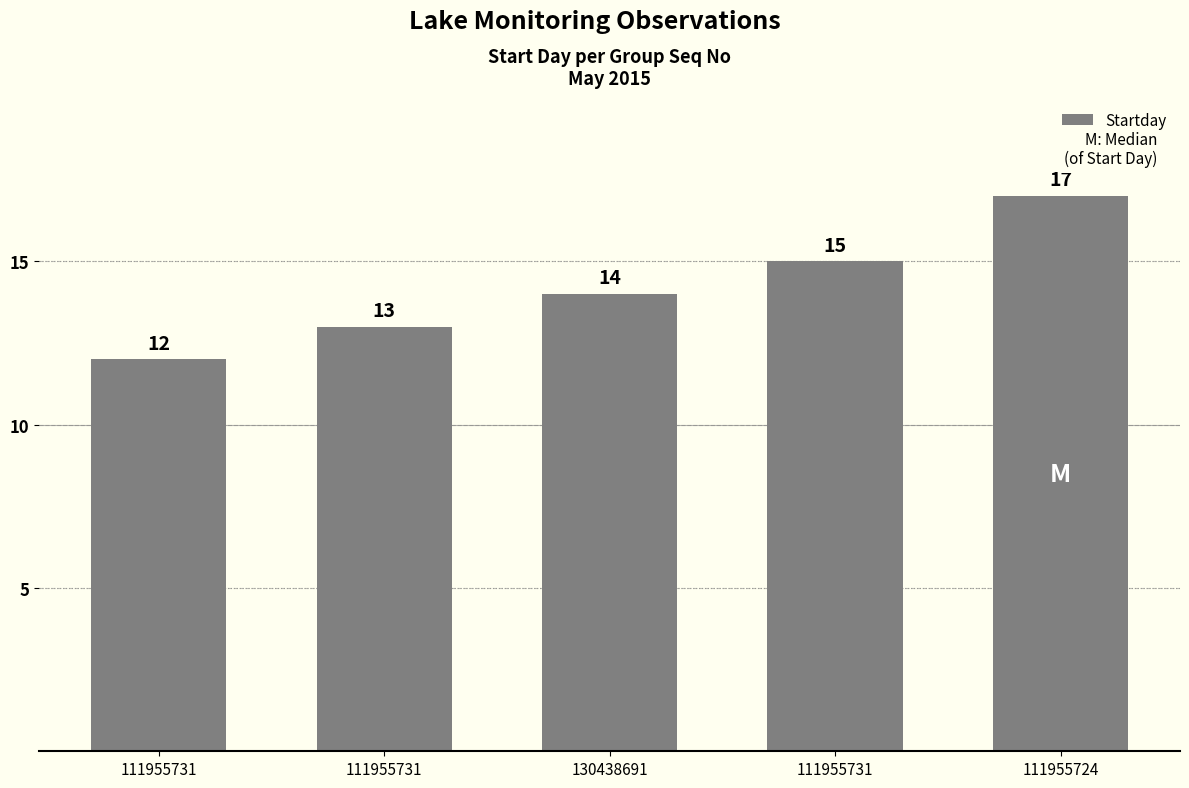

How many values are between 13 and 15?

3